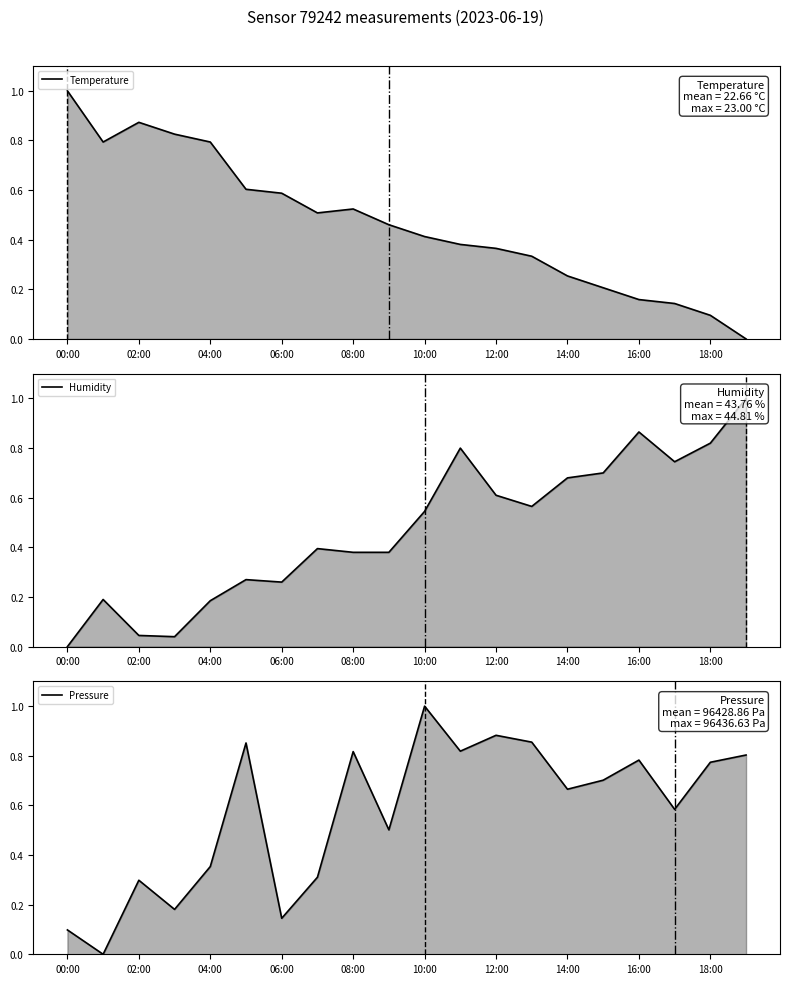

What is the highest value of the Humidity series?

1.0